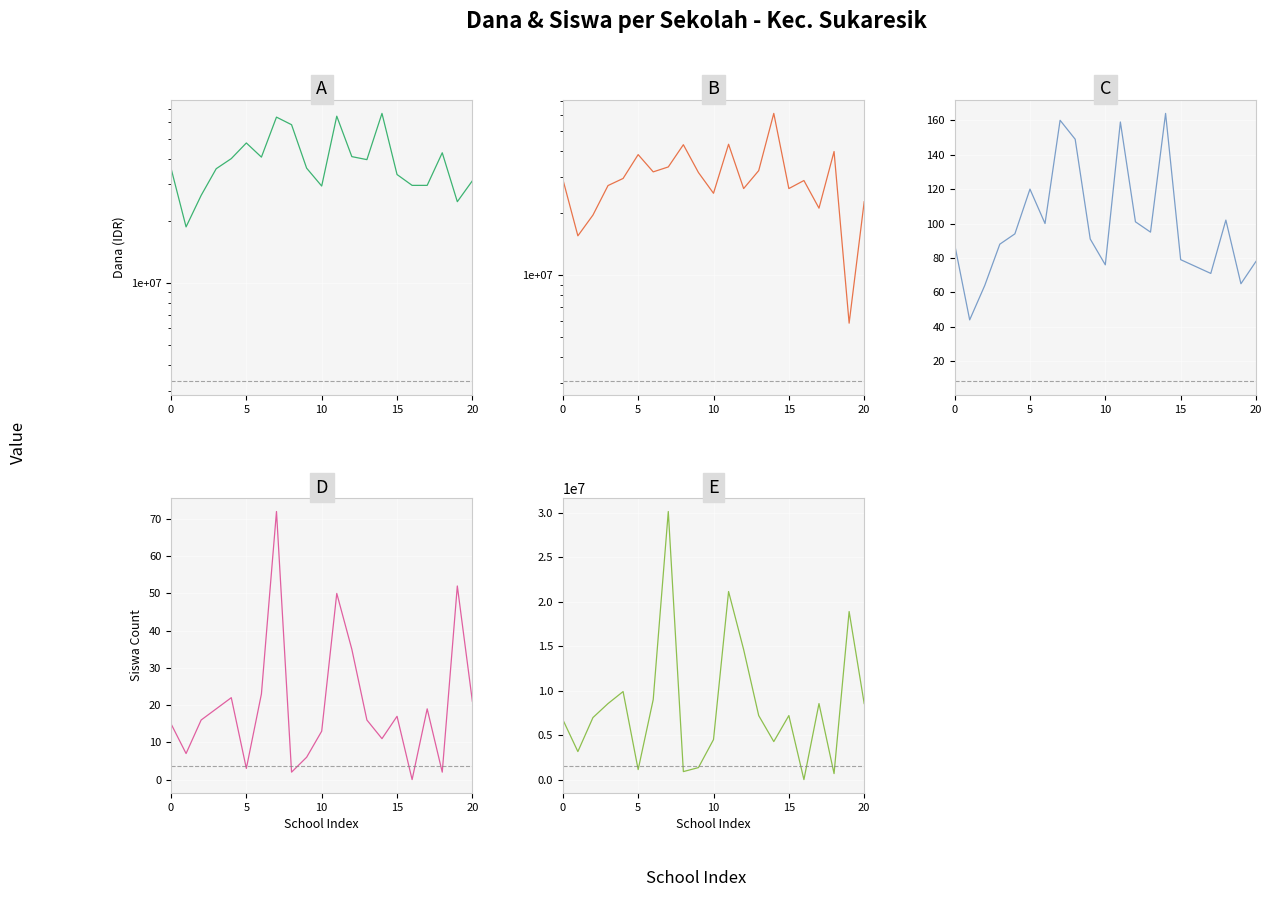

Reading left to right, list all the values displayed in this chart.

Dana Disalurkan: 36000000	18675000	26550000	35775000	40050000	47700000	40725000	63675000	58500000	36000000	29475000	64350000	40950000	39600000	66375000	33525000	29700000	29700000	42750000	24750000	31275000
Dana Pemberian: 29250000	15525000	19575000	27225000	29475000	38475000	31725000	33525000	42975000	31500000	24975000	43200000	26325000	32175000	60975000	26325000	28800000	21150000	39825000	5850000	22725000
Siswa Disalurkan: 88	44	64	88	94	120	100	160	149	91	76	159	101	95	164	79	75	71	102	65	78
Siswa Pemberian Relaksasi: 15	7	16	19	22	3	23	72	2	6	13	50	35	16	11	17	0	19	2	52	21
Dana Pemberian Relaksasi: 6750000	3150000	6975000	8550000	9900000	1125000	9000000	30150000	900000	1350000	4500000	21150000	14625000	7200000	4275000	7200000	0	8550000	675000	18900000	8550000